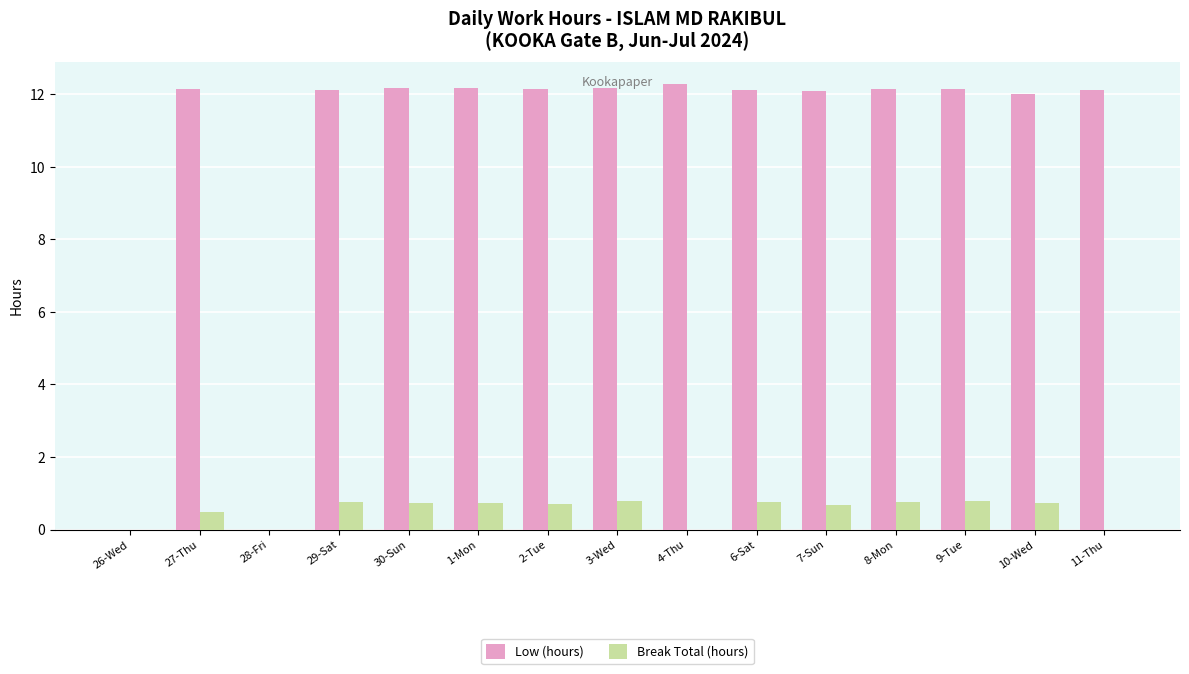

Which series changed the most between 26-Wed and 29-Sat?

Low (hours)